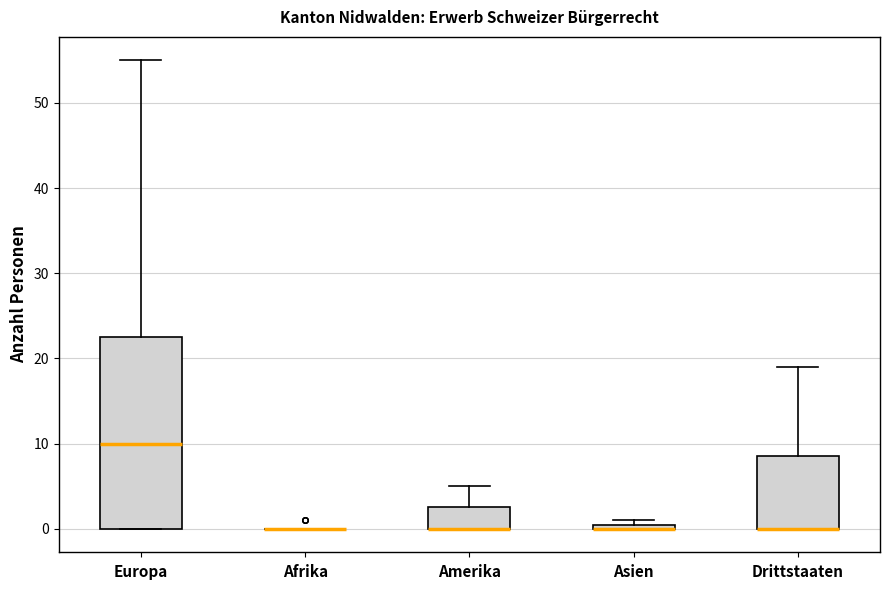

Where is the lower edge of the box for Europa on the y-axis? The values are not printed on the chart, so give them approximately, as read against the axis.

0